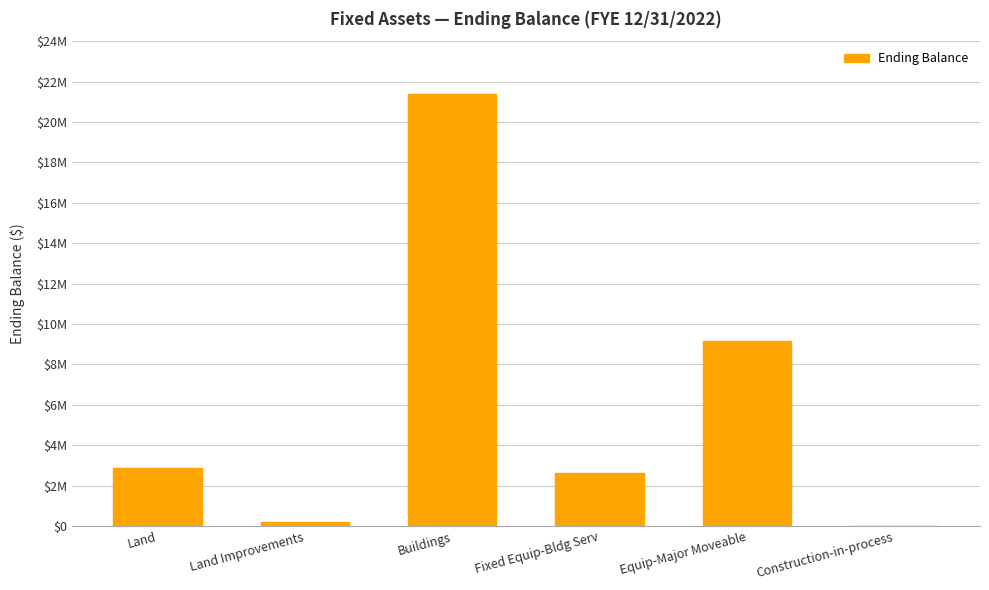

Which has a higher value, Fixed Equip-Bldg Serv or Equip-Major Moveable?

Equip-Major Moveable